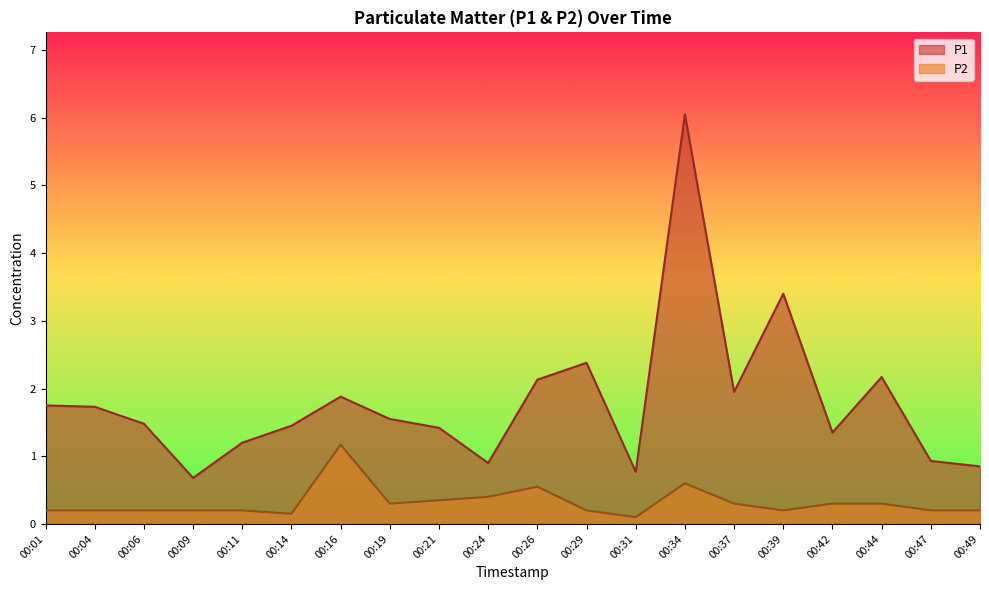

At which label is P1 closest to 3?

00:39